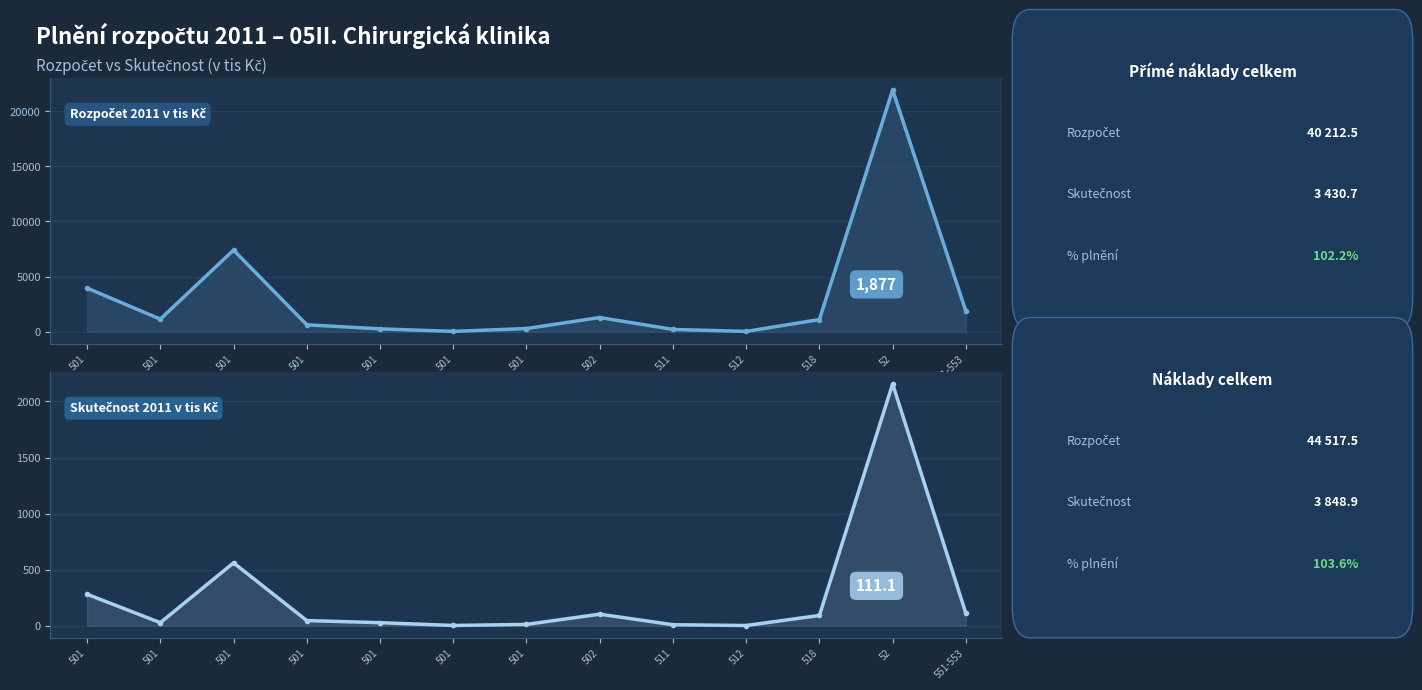

True or false: Rozpočet 2011 v tis Kč has more than 2 points higher than both neighbors.

True